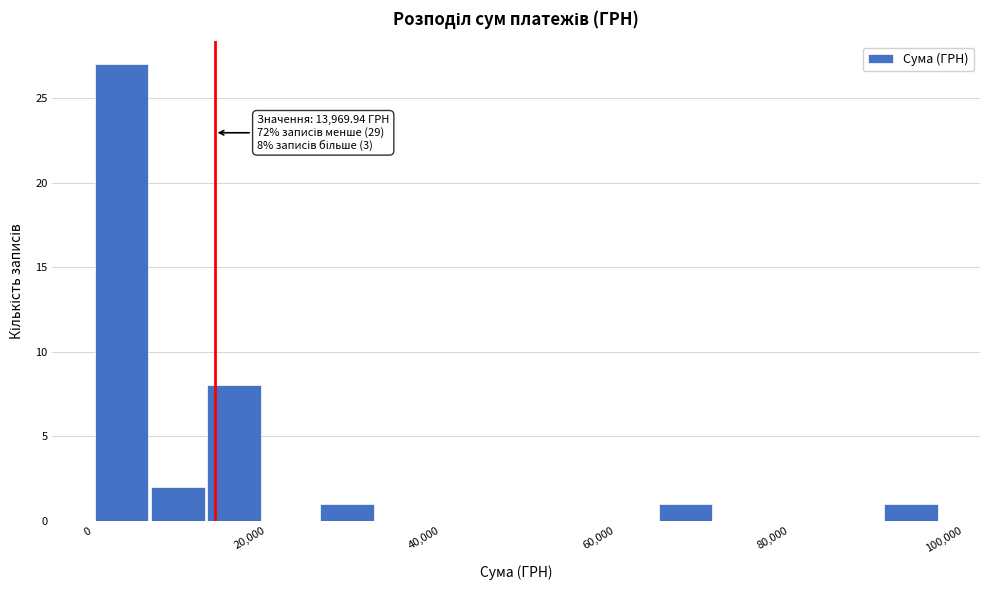

Around what value on the x-axis is the tallest bar? Give the approximate position of its centre, as read against the axis.

4000